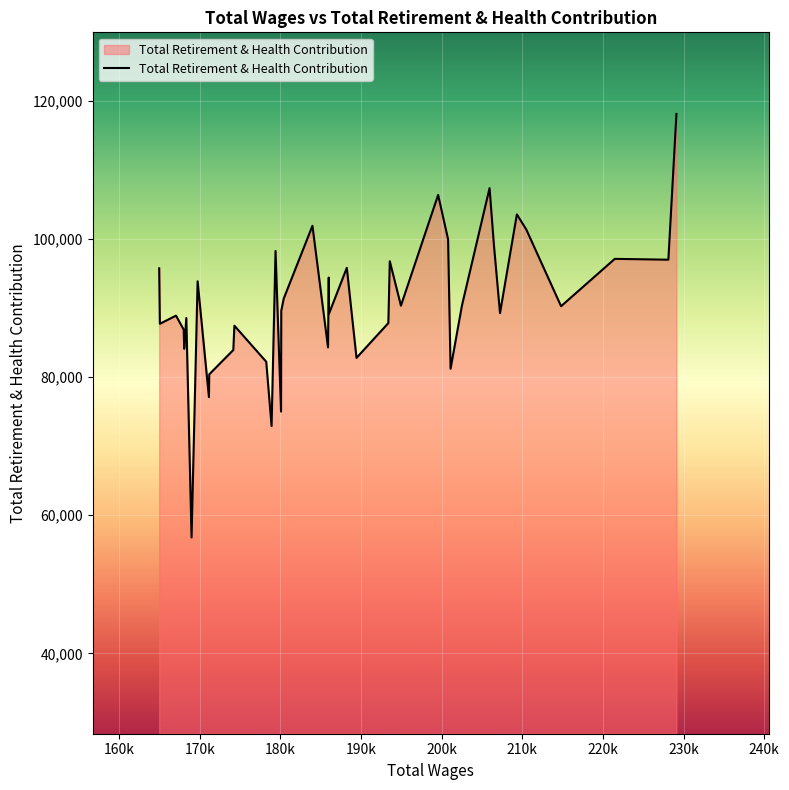

What is the minimum value shown in the chart?

56776